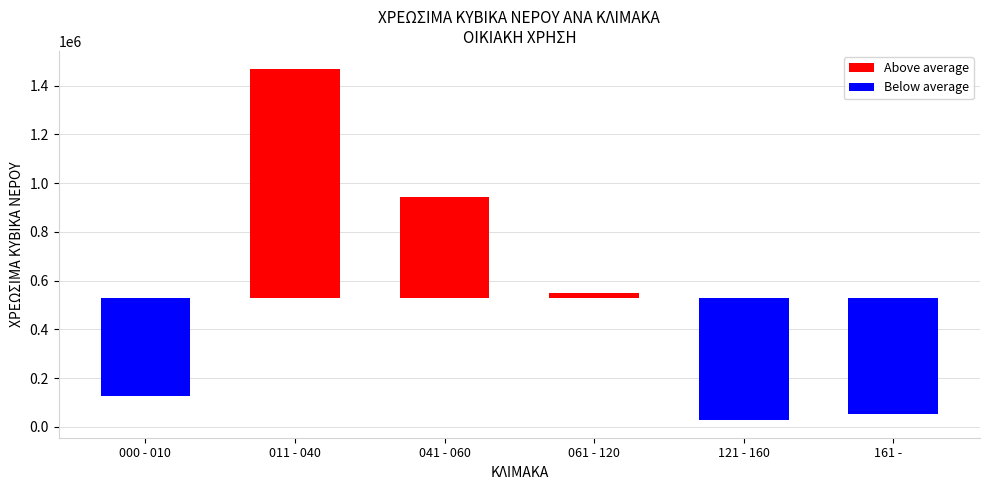

Between 011 - 040 and 041 - 060, which series saw the biggest shift?

Above average